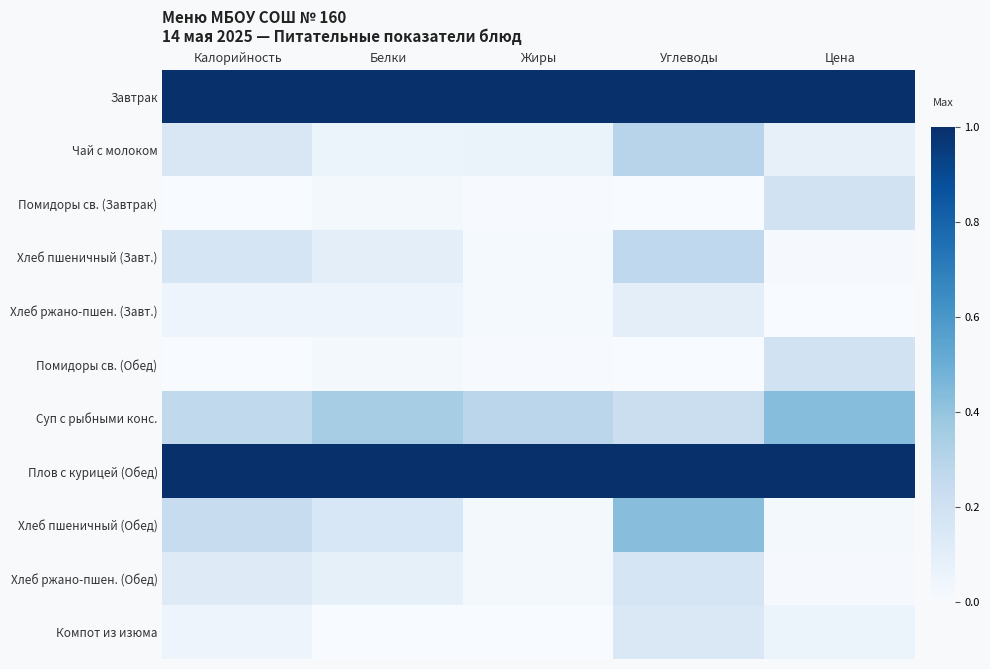

Which series changed the most between Калорийность and Углеводы?

Хлеб пшеничный (Обед)